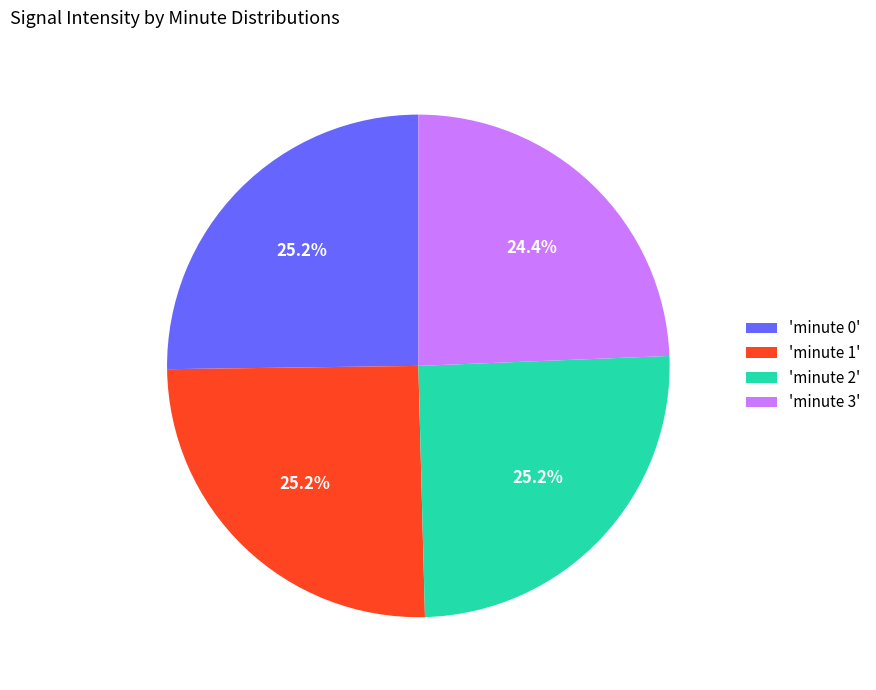

To the nearest percent, what is the average slice percentage?

25%